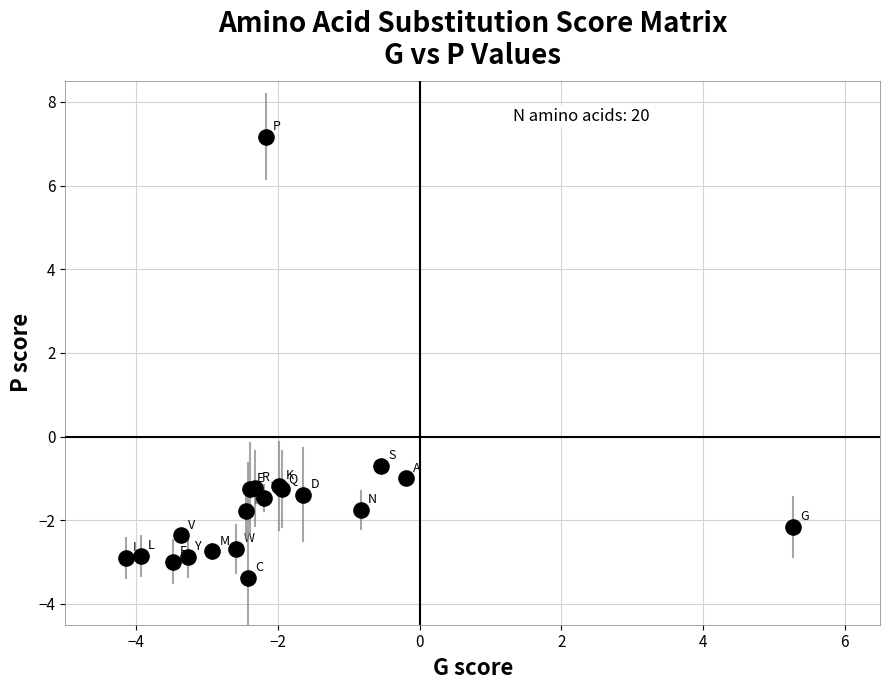

What Y value in the scatter plot is closest to 1?

-0.7